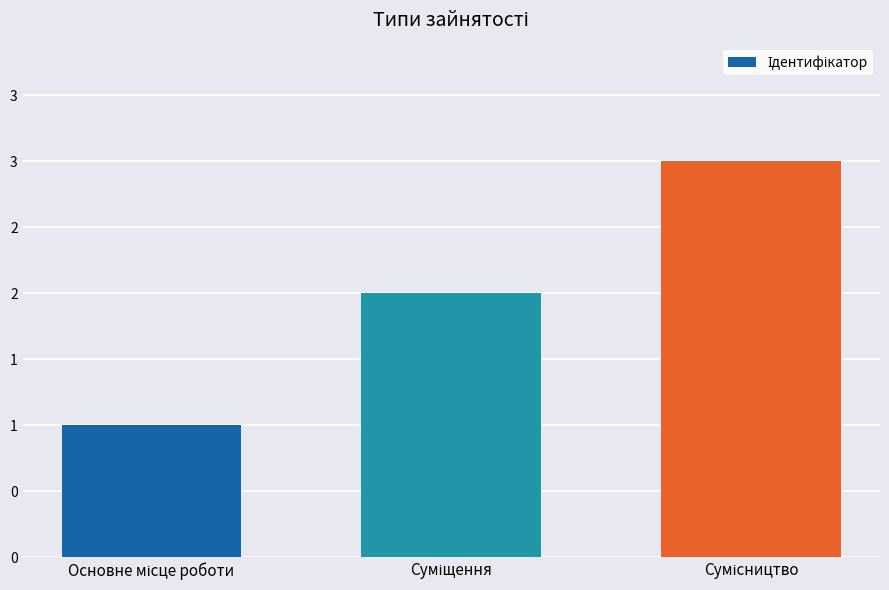

Are the bars horizontal?

No